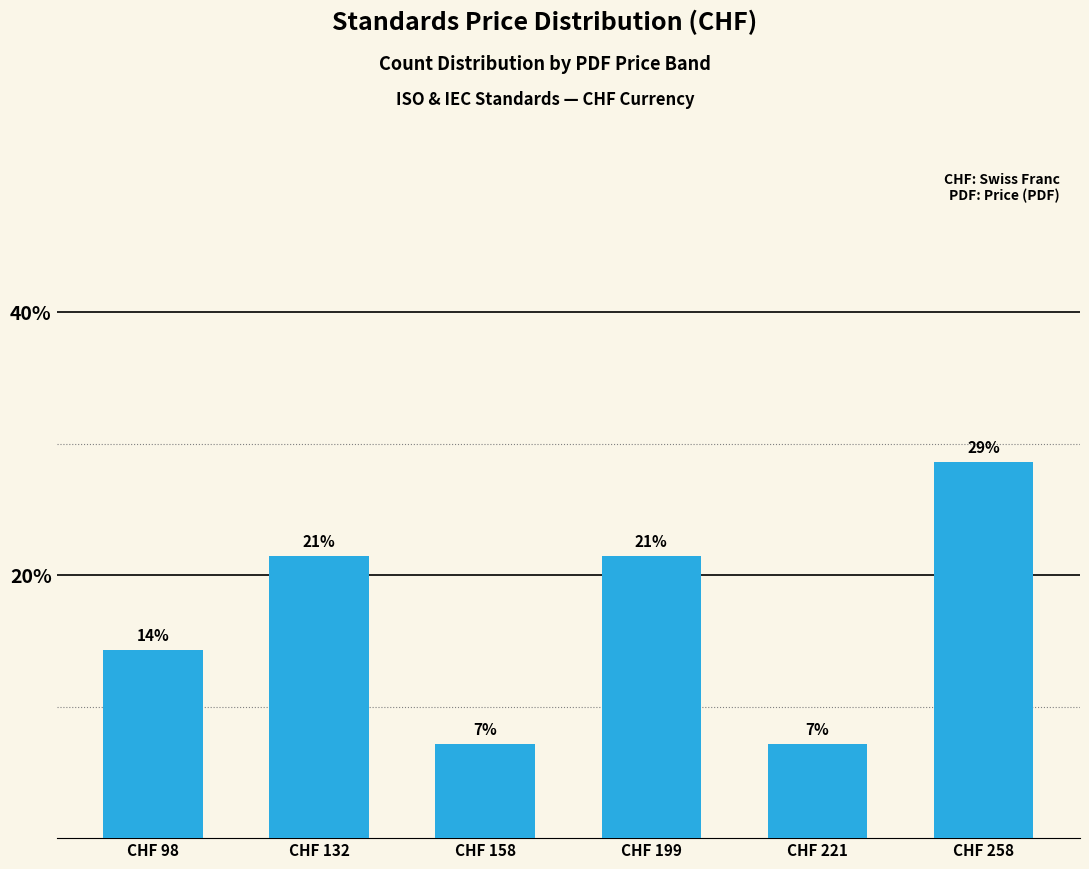

Reading right to left, what are all the values shown in this chart?

28.6	7.1	21.4	7.1	21.4	14.3